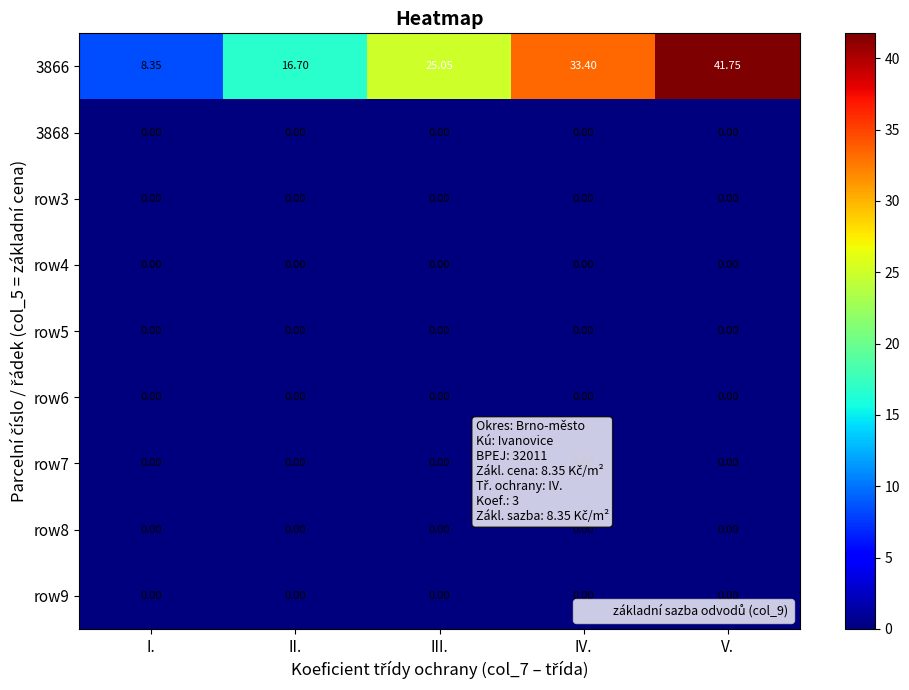

At which category is the sum across all series the highest?

V.